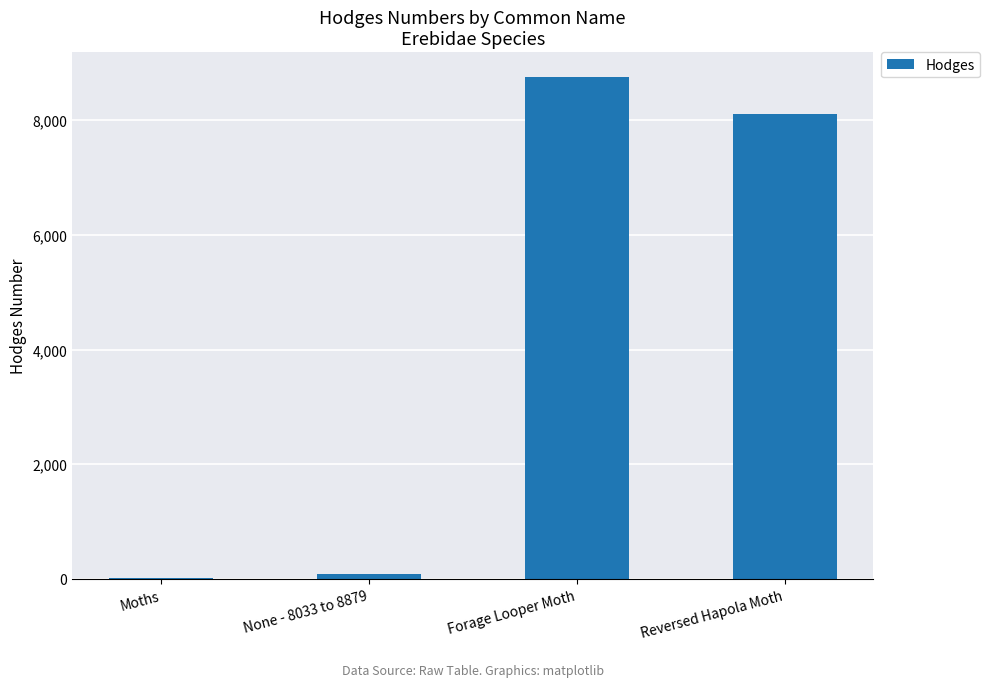

What is the label of the 1st bar from the right?

Reversed Hapola Moth